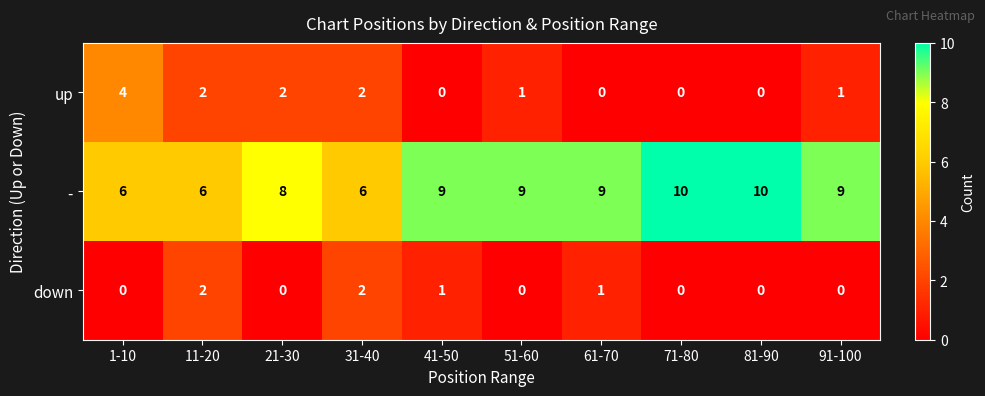

What is the greatest value displayed?

10